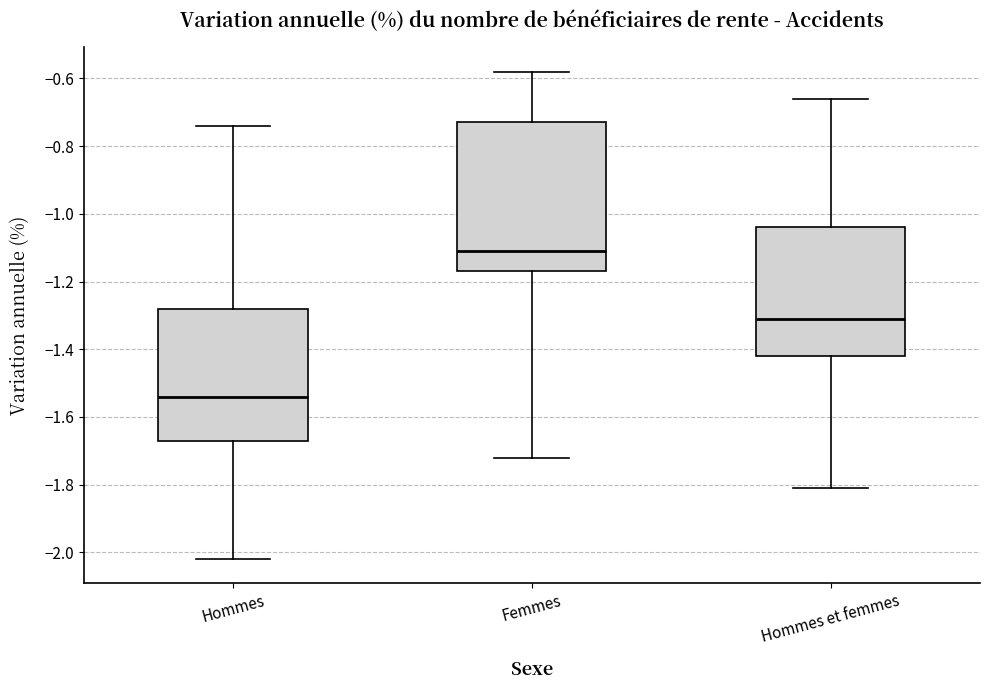

Where does the median line of the box for Femmes sit on the y-axis? The values are not printed on the chart, so give them approximately, as read against the axis.

-1.10